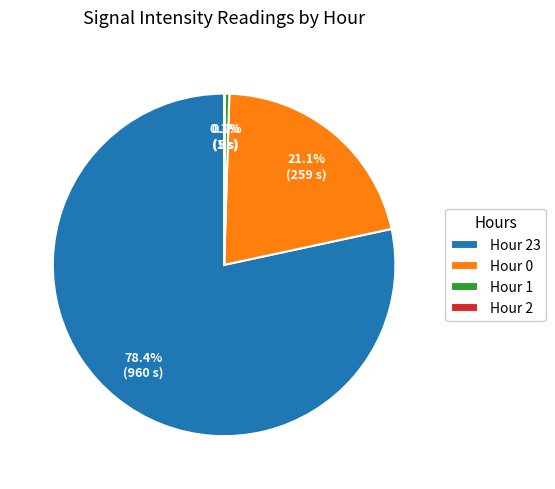

Does Hour 0 account for over 50% of the chart?

No